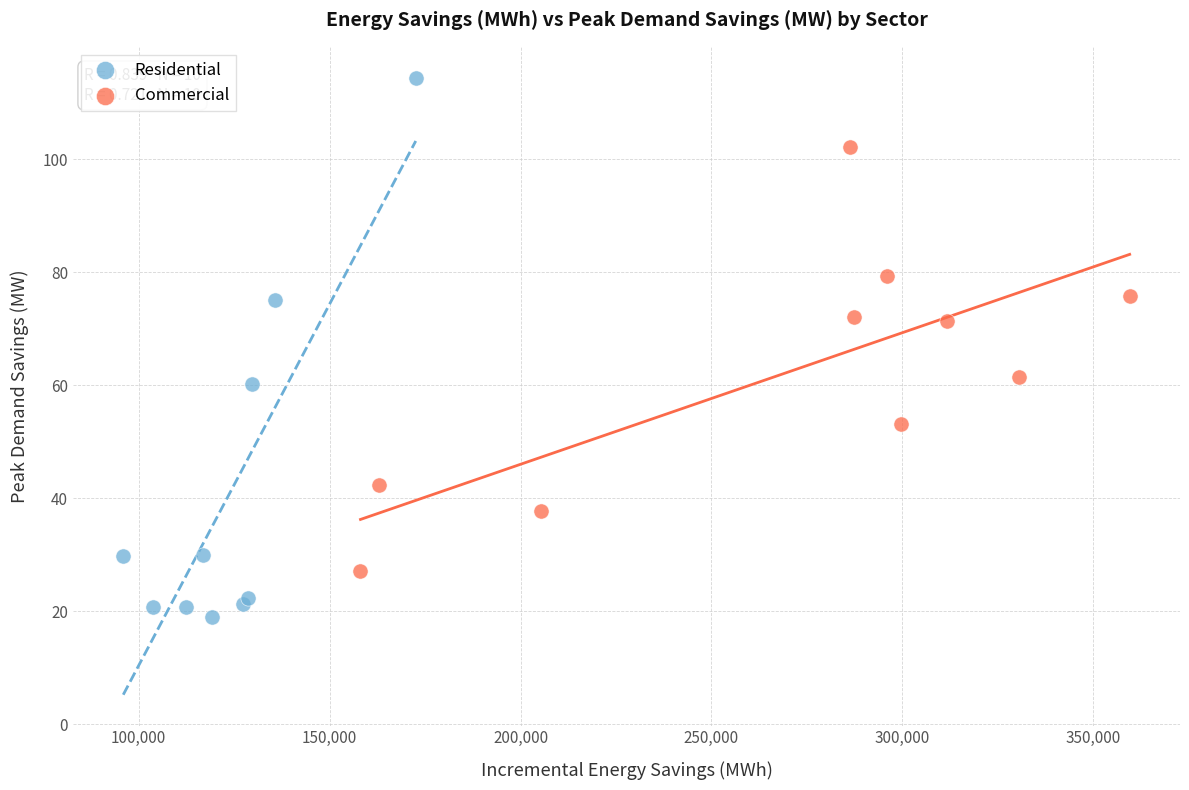

Which series reaches the minimum Y coordinate?

Residential